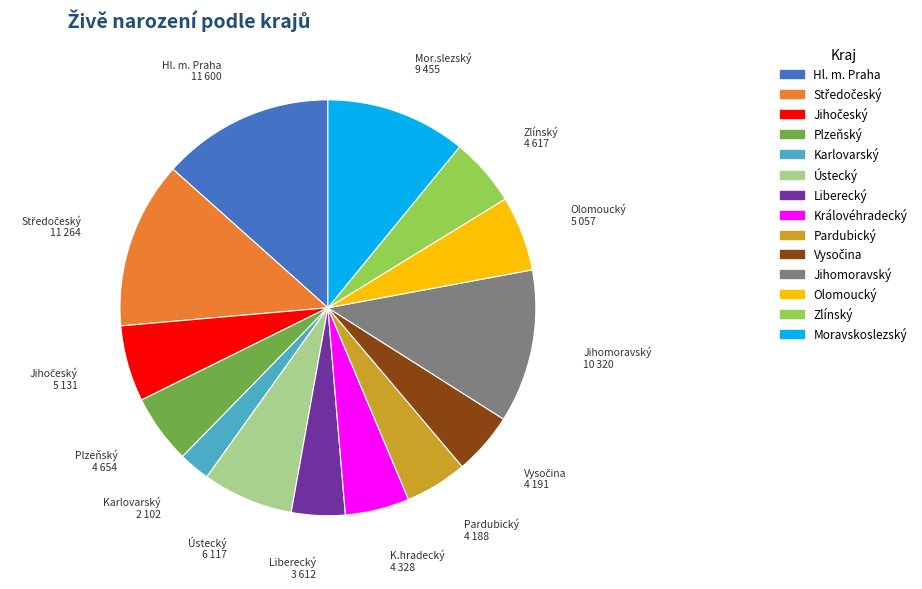

Is Ústecký the majority of the pie?

No